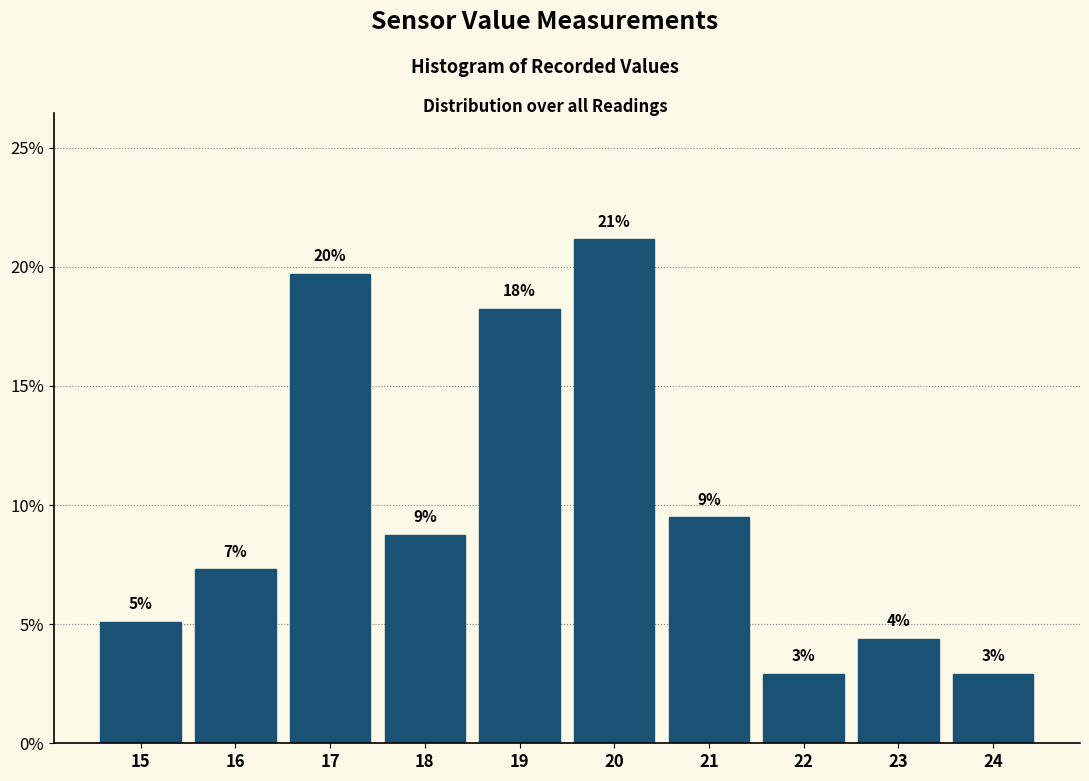

Does the chart contain any negative values?

No